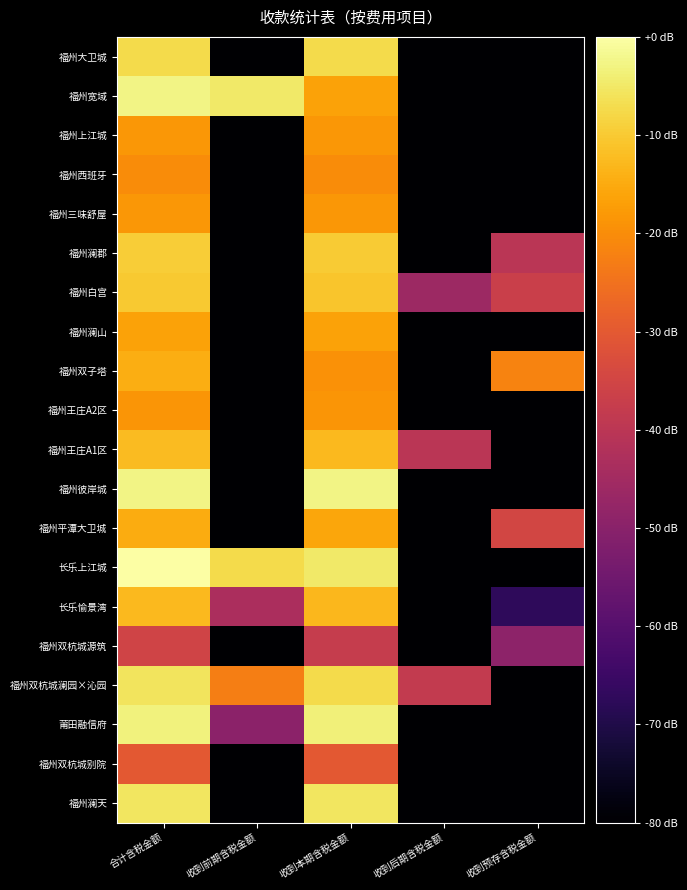

Reading right to left, what are all the values shown in this chart?

福州大卫城: 收到预存含税金额=-203.1	收到后期含税金额=-203.1	收到本期含税金额=-7.4	收到前期含税金额=-203.1	合计含税金额=-7.4
福州宽域: 收到预存含税金额=-203.1	收到后期含税金额=-203.1	收到本期含税金额=-16.4	收到前期含税金额=-4.7	合计含税金额=-2.7
福州上江城: 收到预存含税金额=-203.1	收到后期含税金额=-203.1	收到本期含税金额=-18.4	收到前期含税金额=-203.1	合计含税金额=-18.4
福州西班牙: 收到预存含税金额=-203.1	收到后期含税金额=-203.1	收到本期含税金额=-20.3	收到前期含税金额=-203.1	合计含税金额=-20.3
福州三味舒屋: 收到预存含税金额=-203.1	收到后期含税金额=-203.1	收到本期含税金额=-18.3	收到前期含税金额=-203.1	合计含税金额=-18.3
福州澜郡: 收到预存含税金额=-40.2	收到后期含税金额=-203.1	收到本期含税金额=-9.9	收到前期含税金额=-203.1	合计含税金额=-9.7
福州白宫: 收到预存含税金额=-36.7	收到后期含税金额=-46.2	收到本期含税金额=-10.9	收到前期含税金额=-203.1	合计含税金额=-10.3
福州澜山: 收到预存含税金额=-203.1	收到后期含税金额=-203.1	收到本期含税金额=-16.4	收到前期含税金额=-203.1	合计含税金额=-16.4
福州双子塔: 收到预存含税金额=-21.7	收到后期含税金额=-203.1	收到本期含税金额=-19.4	收到前期含税金额=-203.1	合计含税金额=-14.4
福州王庄A2区: 收到预存含税金额=-203.1	收到后期含税金额=-203.1	收到本期含税金额=-18.6	收到前期含税金额=-203.1	合计含税金额=-18.6
福州王庄A1区: 收到预存含税金额=-203.1	收到后期含税金额=-40.2	收到本期含税金额=-12.8	收到前期含税金额=-203.1	合计含税金额=-12.4
福州彼岸城: 收到预存含税金额=-203.1	收到后期含税金额=-203.1	收到本期含税金额=-2.6	收到前期含税金额=-203.1	合计含税金额=-2.6
福州平潭大卫城: 收到预存含税金额=-34.8	收到后期含税金额=-203.1	收到本期含税金额=-15.7	收到前期含税金额=-203.1	合计含税金额=-14.8
长乐上江城: 收到预存含税金额=-203.1	收到后期含税金额=-203.1	收到本期含税金额=-4.9	收到前期含税金额=-7.3	合计含税金额=0.0
长乐愉景湾: 收到预存含税金额=-67.3	收到后期含税金额=-203.1	收到本期含税金额=-12.8	收到前期含税金额=-43.4	合计含税金额=-12.6
福州双杭城源筑: 收到预存含税金额=-49.2	收到后期含税金额=-203.1	收到本期含税金额=-37.7	收到前期含税金额=-203.1	合计含税金额=-35.6
福州双杭城澜园×沁园: 收到预存含税金额=-203.1	收到后期含税金额=-38.2	收到本期含税金额=-7.3	收到前期含税金额=-22.6	合计含税金额=-5.8
莆田融信府: 收到预存含税金额=-203.1	收到后期含税金额=-203.1	收到本期含税金额=-3.4	收到前期含税金额=-49.6	合计含税金额=-3.4
福州双杭城别院: 收到预存含税金额=-203.1	收到后期含税金额=-203.1	收到本期含税金额=-30.3	收到前期含税金额=-203.1	合计含税金额=-30.3
福州澜天: 收到预存含税金额=-203.1	收到后期含税金额=-203.1	收到本期含税金额=-5.5	收到前期含税金额=-203.1	合计含税金额=-5.5